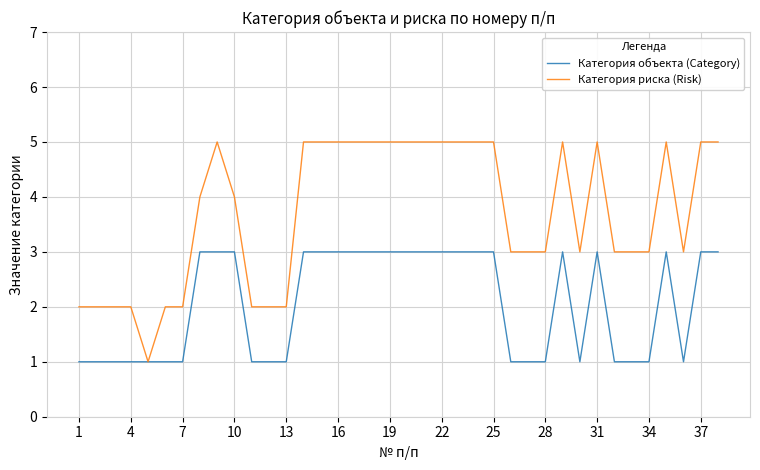

Rank the series by their maximum value, from highest to lowest.

Категория риска (Risk), Категория объекта (Category)